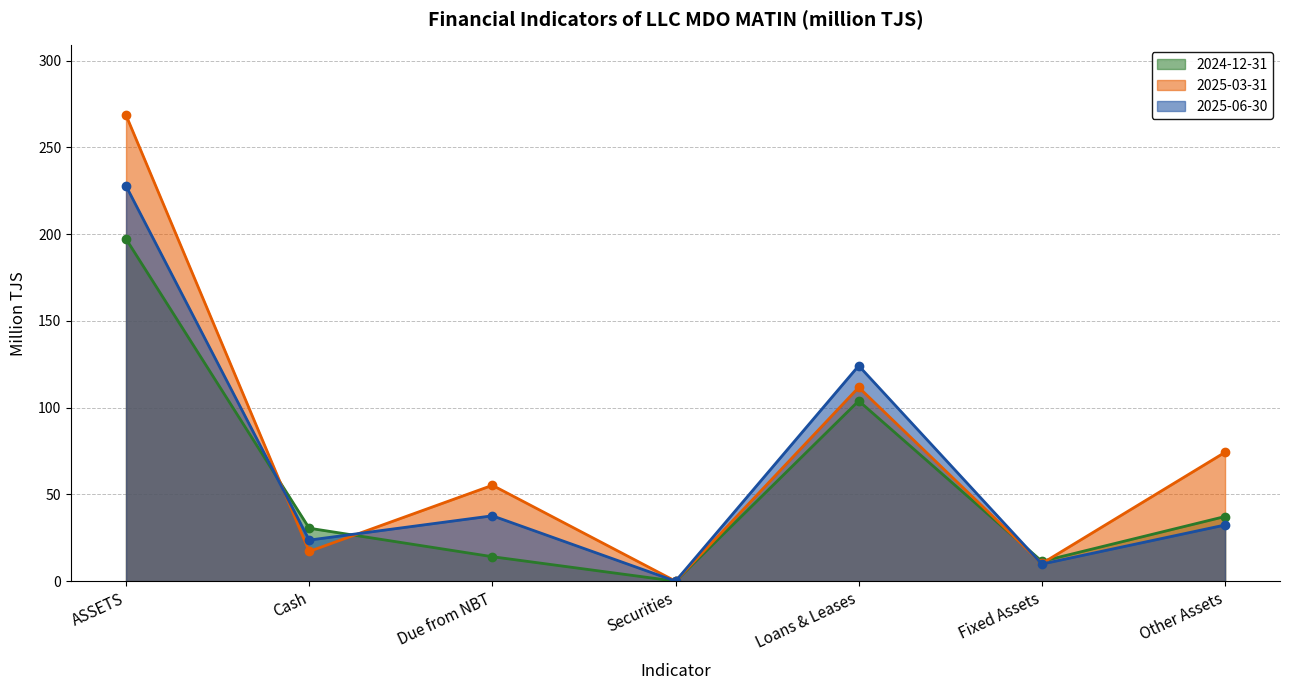

True or false: 2025-06-30 has a value of 32.4 at Other Assets.

True